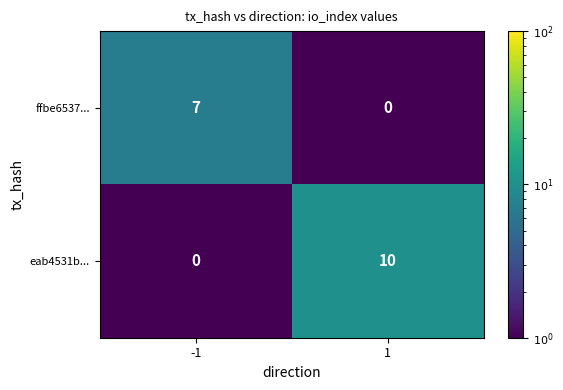

Reading right to left, list all the values displayed in this chart.

ffbe6537...: 0	7
eab4531b...: 10	0